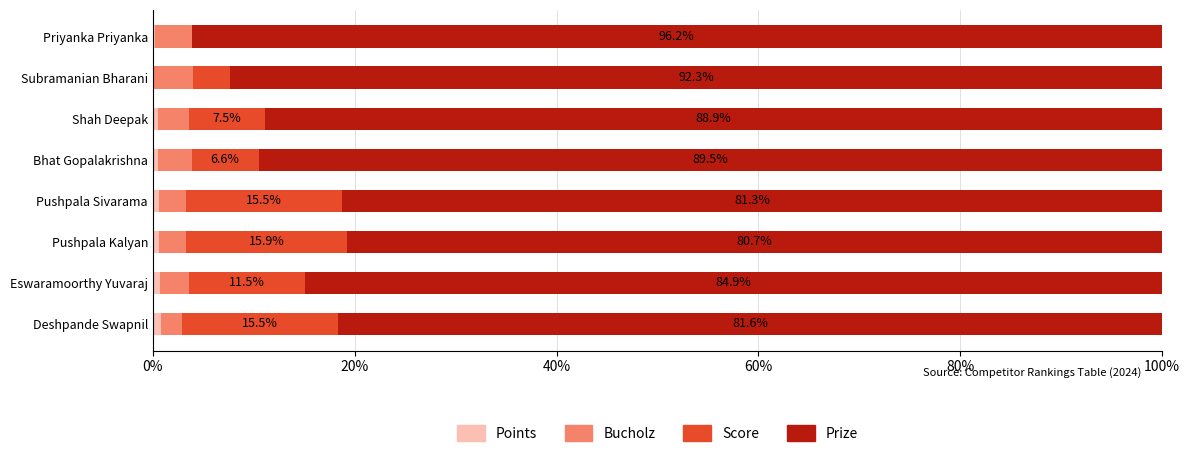

Count the number of categories in the chart.

8